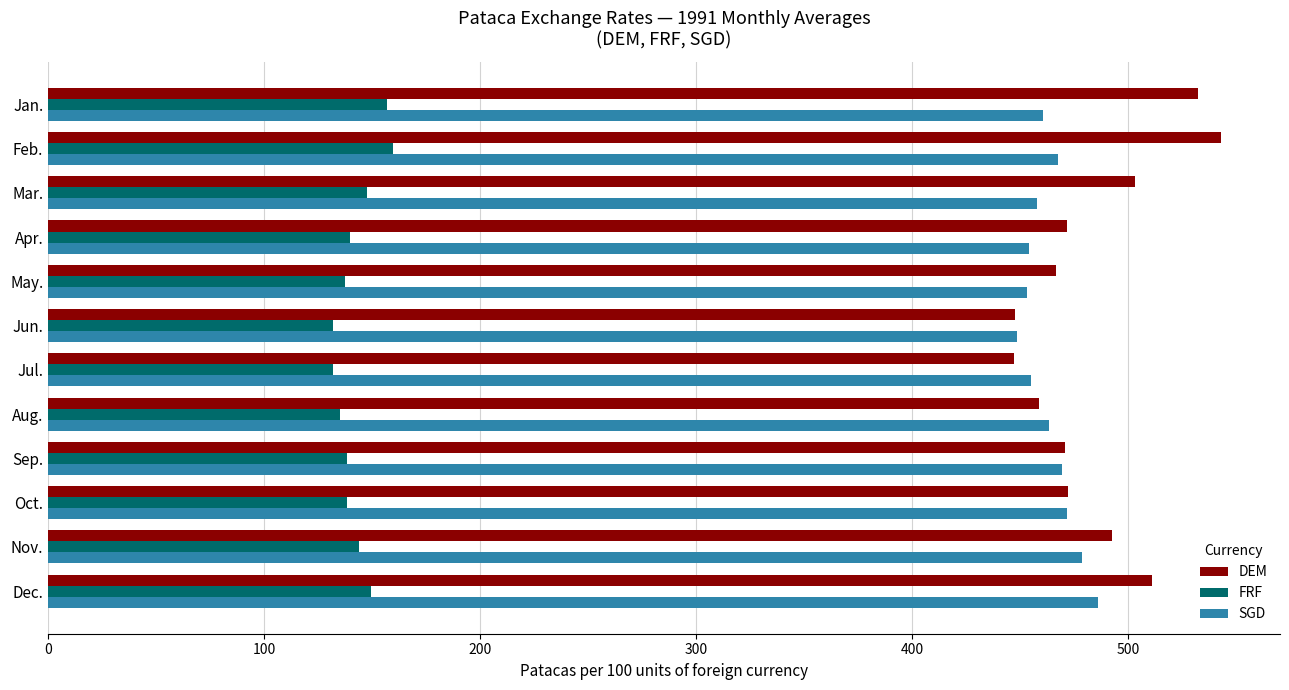

Is the value of DEM at Sep. greater than the value of FRF at Oct.?

Yes